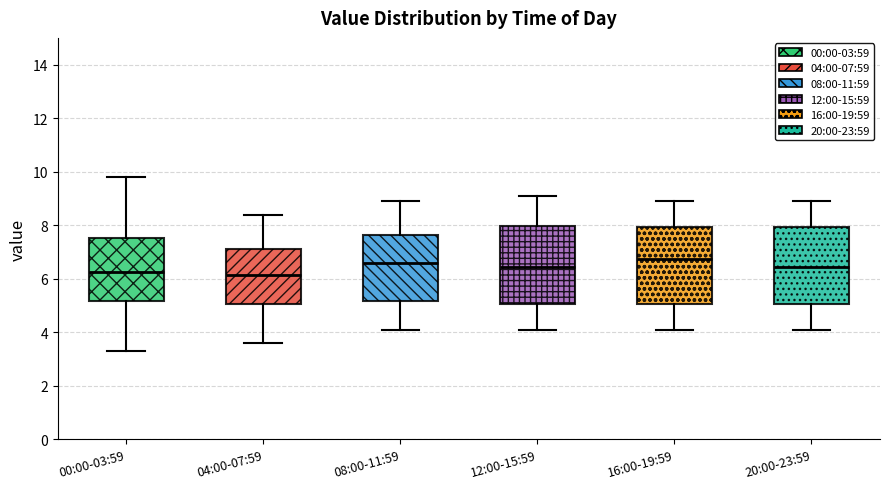

Reading left to right, transcribe this box plot: for each box, give where its median line is, the range the box spans, and where its two whiskers end, as read against the y-axis. The values are not printed on the chart, so give them approximately, as read against the axis.

00:00-03:59: median 6.2, box 5.2 to 7.6, whiskers 3.4 to 9.8
04:00-07:59: median 6.2, box 5.0 to 7.2, whiskers 3.6 to 8.4
08:00-11:59: median 6.6, box 5.2 to 7.6, whiskers 4.2 to 9.0
12:00-15:59: median 6.4, box 5.0 to 8.0, whiskers 4.2 to 9.2
16:00-19:59: median 6.8, box 5.0 to 8.0, whiskers 4.2 to 9.0
20:00-23:59: median 6.4, box 5.0 to 8.0, whiskers 4.2 to 9.0